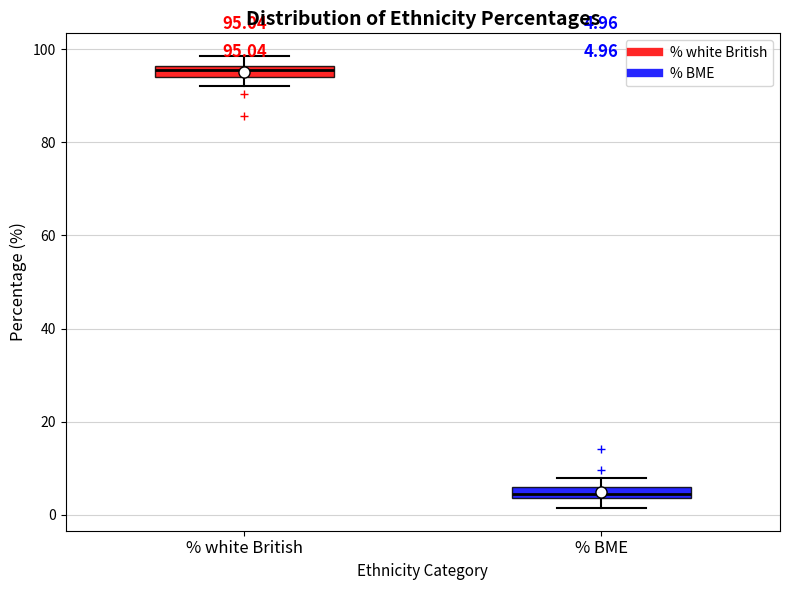

Which box's median line is the highest?

% white British